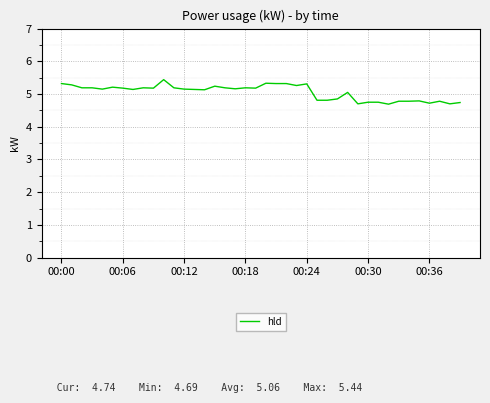

Does the chart display data point markers on the line(s)?

No